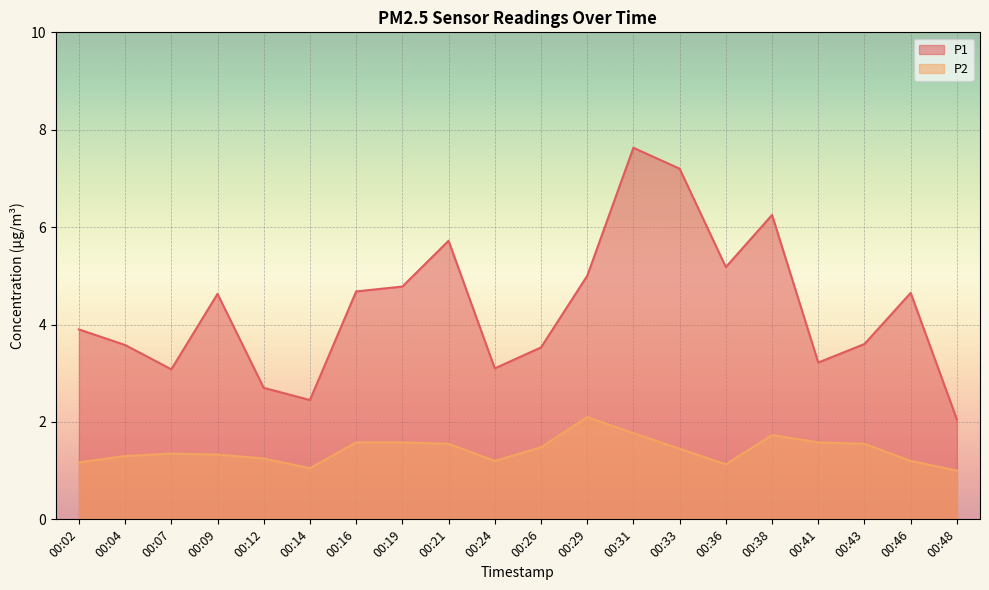

At how many categories does at least one series exceed 2?

20